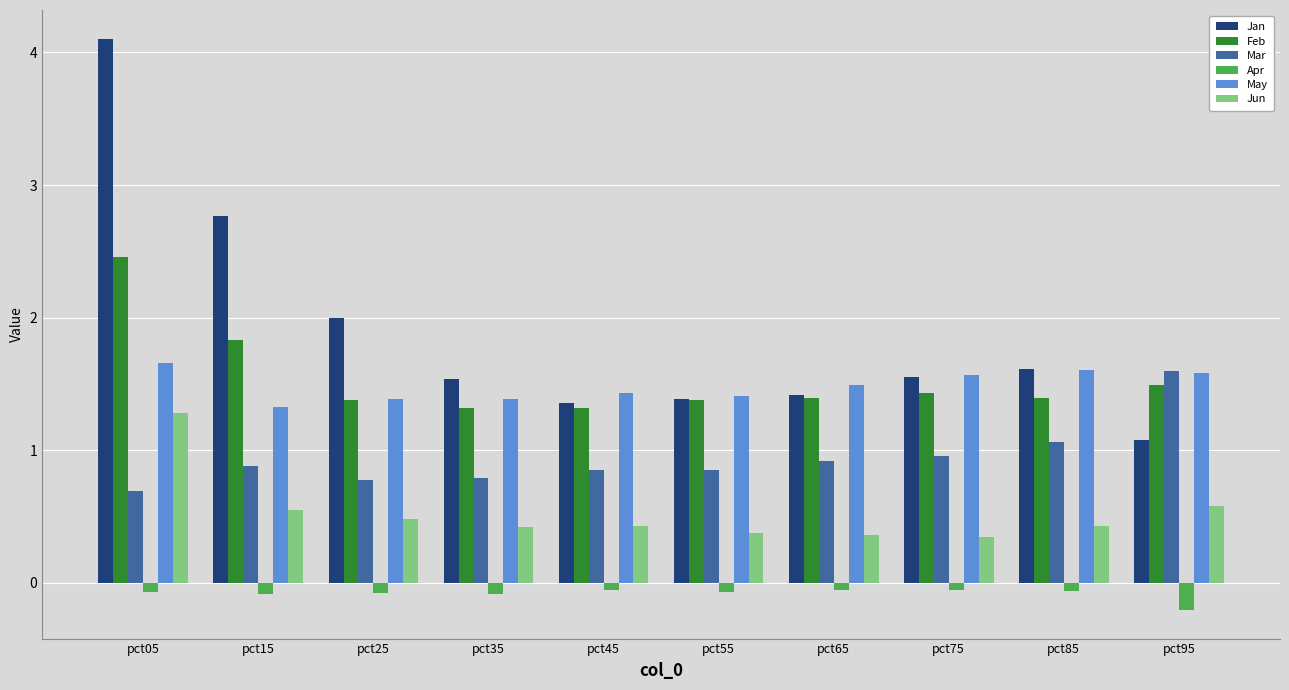

Which label corresponds to the largest value in the chart?

pct05